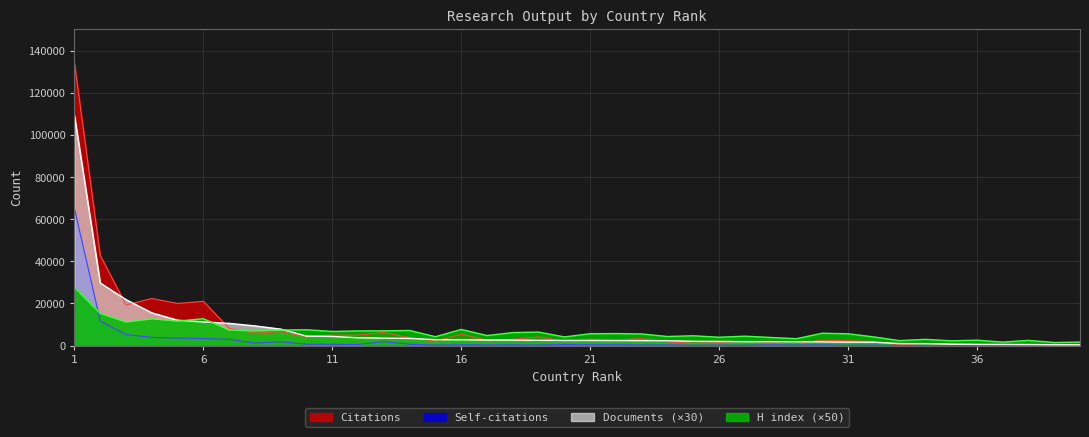

Between 12 and 29, which series saw the biggest shift?

Citations